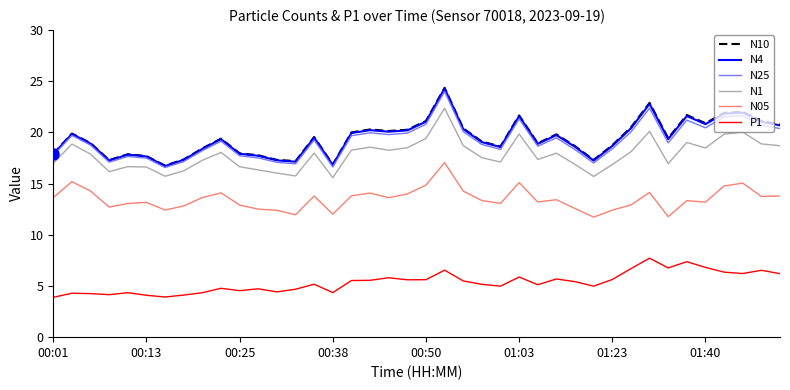

True or false: N25 and N05 intersect in this chart.

False